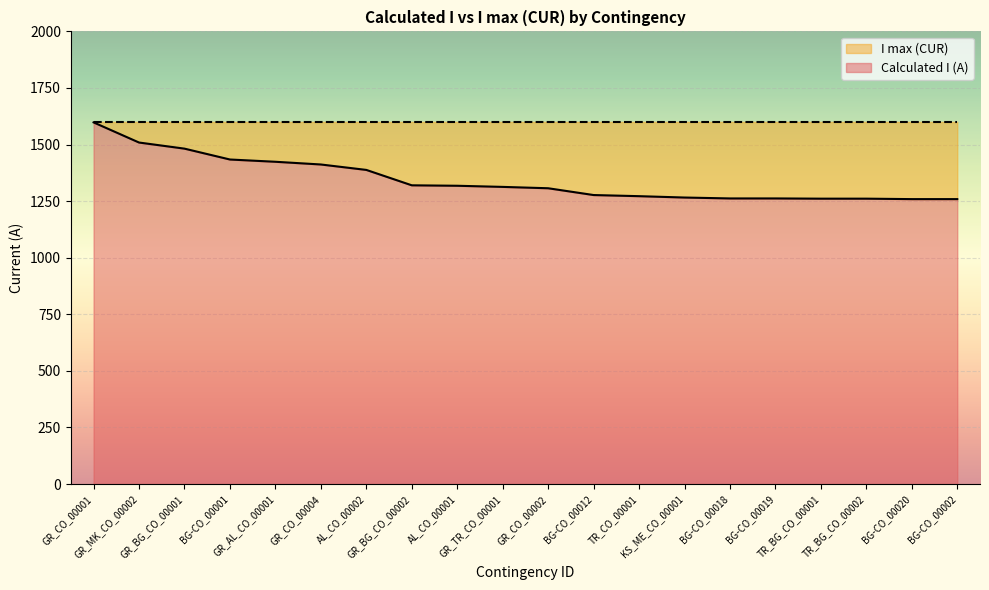

The chart shows a value of 538 at BG-CO_00020. True or false?

False